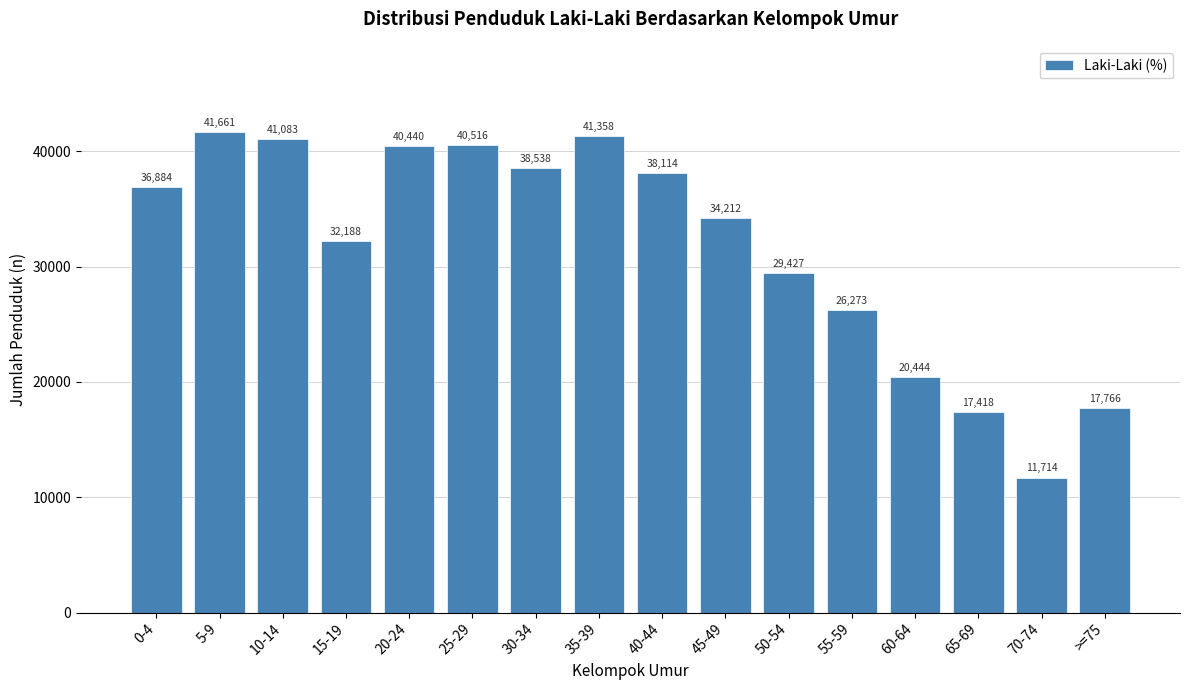

Reading left to right, extract all data points from this chart.

0-4=36884	5-9=41661	10-14=41083	15-19=32188	20-24=40440	25-29=40516	30-34=38538	35-39=41358	40-44=38114	45-49=34212	50-54=29427	55-59=26273	60-64=20444	65-69=17418	70-74=11714	>=75=17766